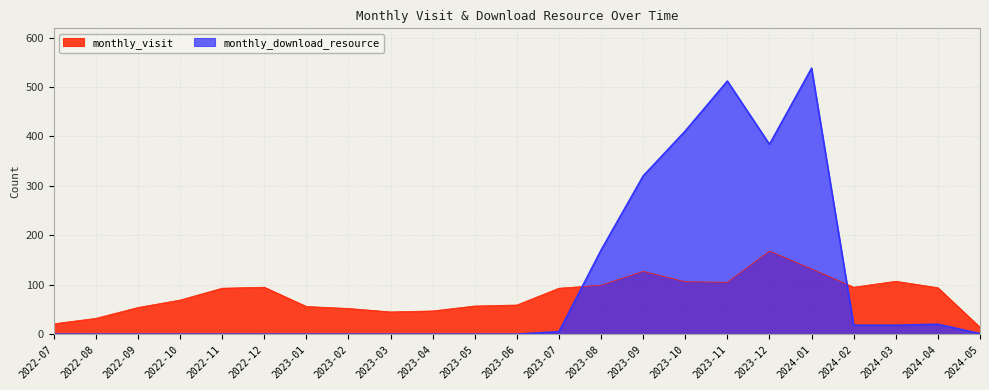

How many times do monthly_download_resource and monthly_visit cross each other?

2